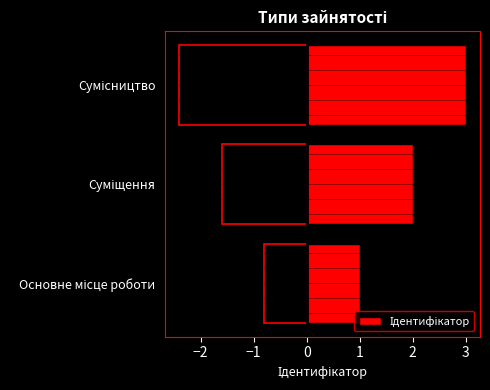

Count the number of data series in this chart.

1